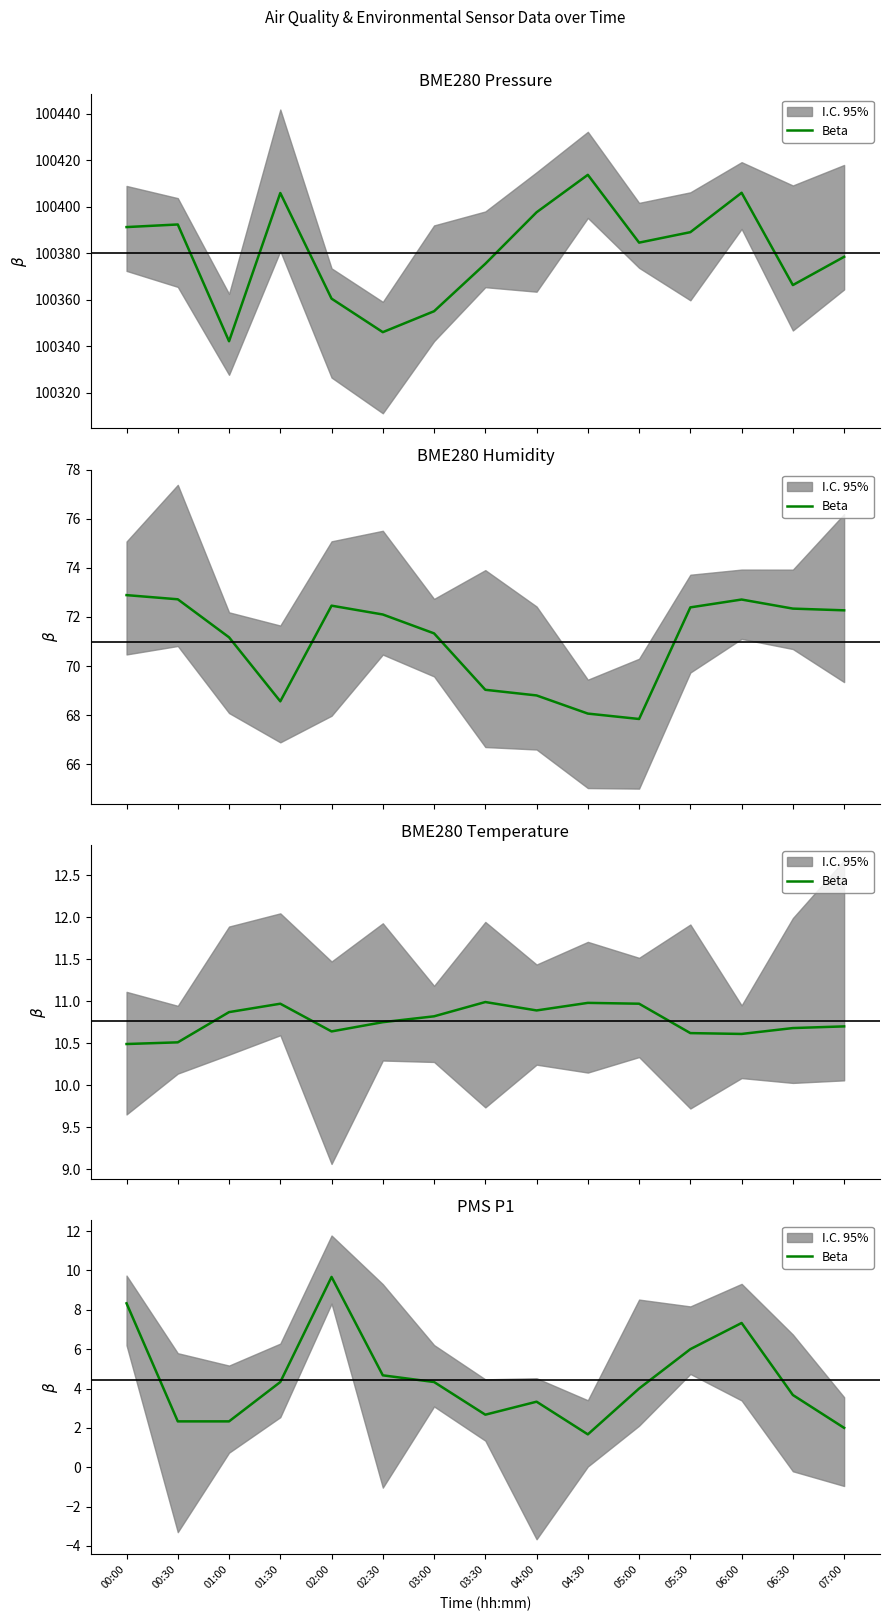

True or false: there are more than 0 points higher than both neighbors.

True